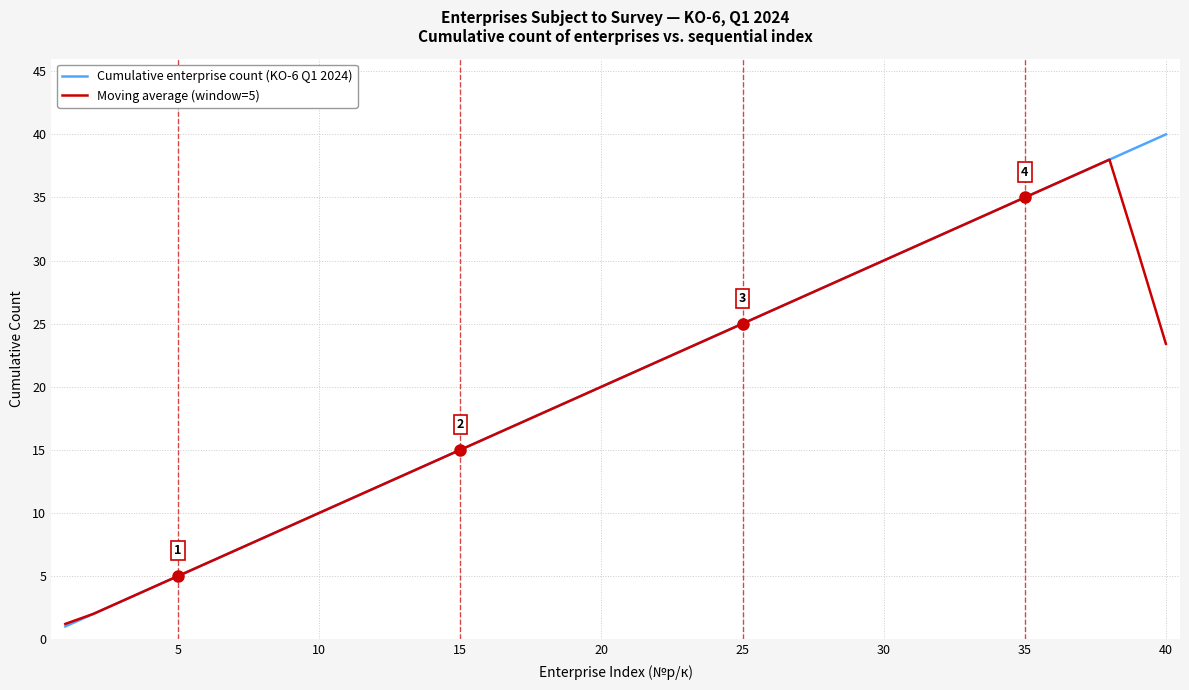

List the series in order of their peak value, highest first.

Cumulative enterprise count (KO-6 Q1 2024), Moving average (window=5)